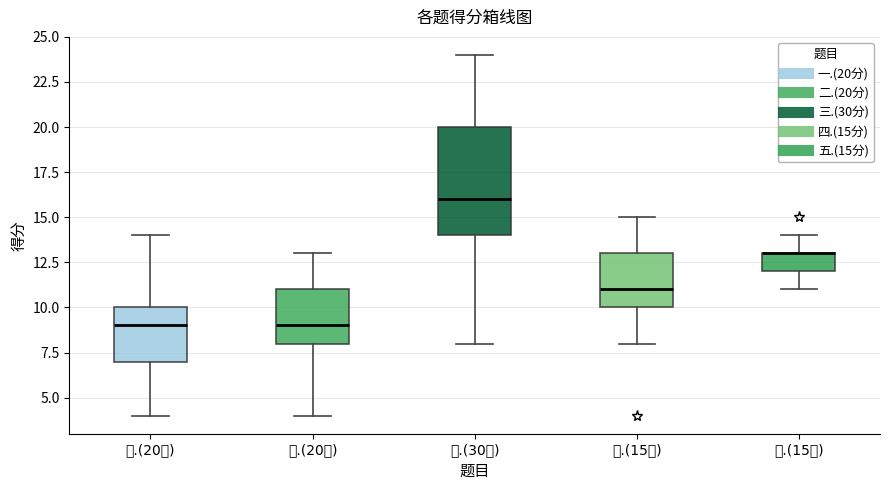

Reading left to right, transcribe this box plot: for each box, give where its median line is, the range the box spans, and where its two whiskers end, as read against the y-axis. The values are not printed on the chart, so give them approximately, as read against the axis.

一.(20分): median 9, box 7 to 10, whiskers 4 to 14
二.(20分): median 9, box 8 to 11, whiskers 4 to 13
三.(30分): median 16, box 14 to 20, whiskers 8 to 24
四.(15分): median 11, box 10 to 13, whiskers 8 to 15
五.(15分): median 13 (drawn on the box's upper edge), box 12 to 13, whiskers 11 to 14